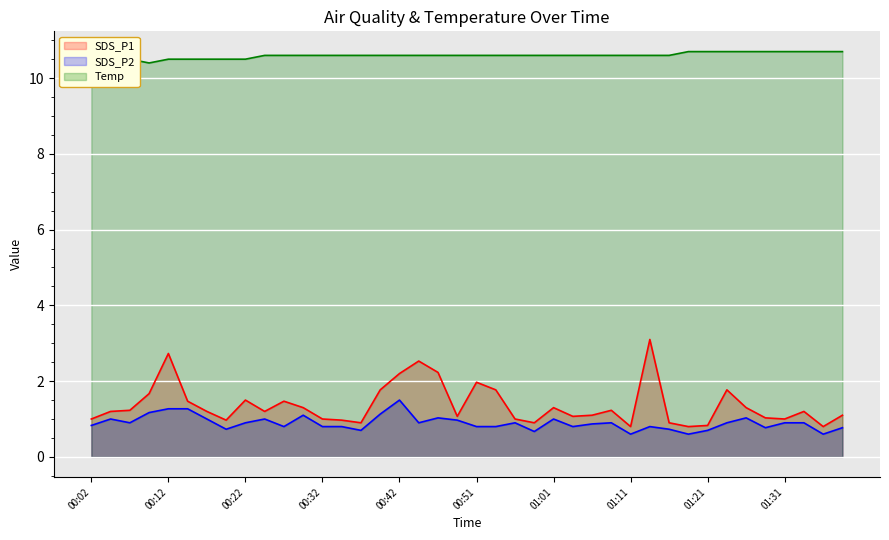

What is the difference between the second highest and minimum values in the SDS_P1 series?

1.9